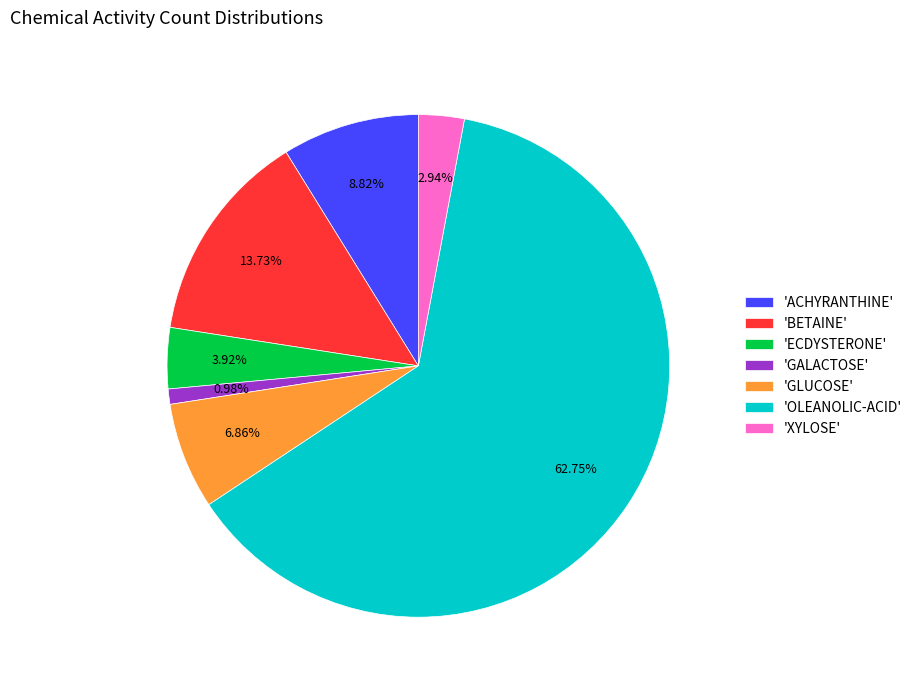

Is the sum of 'GALACTOSE' and 'ACHYRANTHINE' greater than half?

No